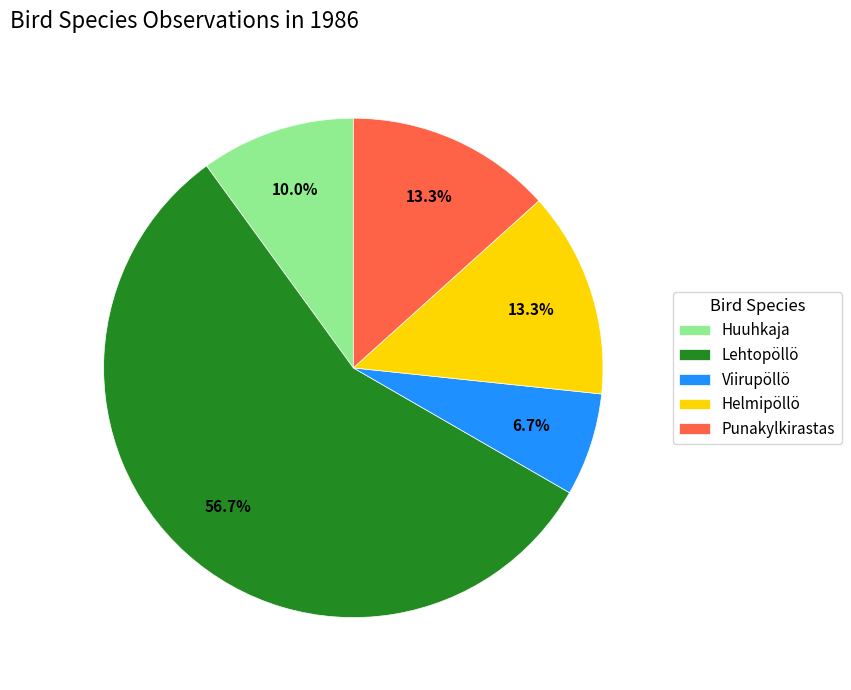

How many slices are in this pie chart?

5